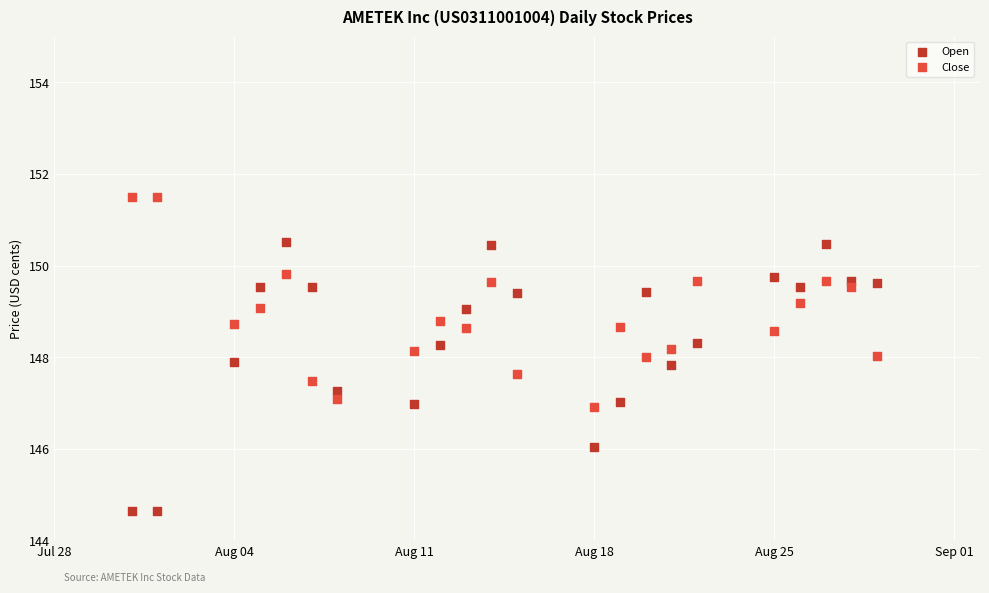

Which series contains the highest Y value?

Close